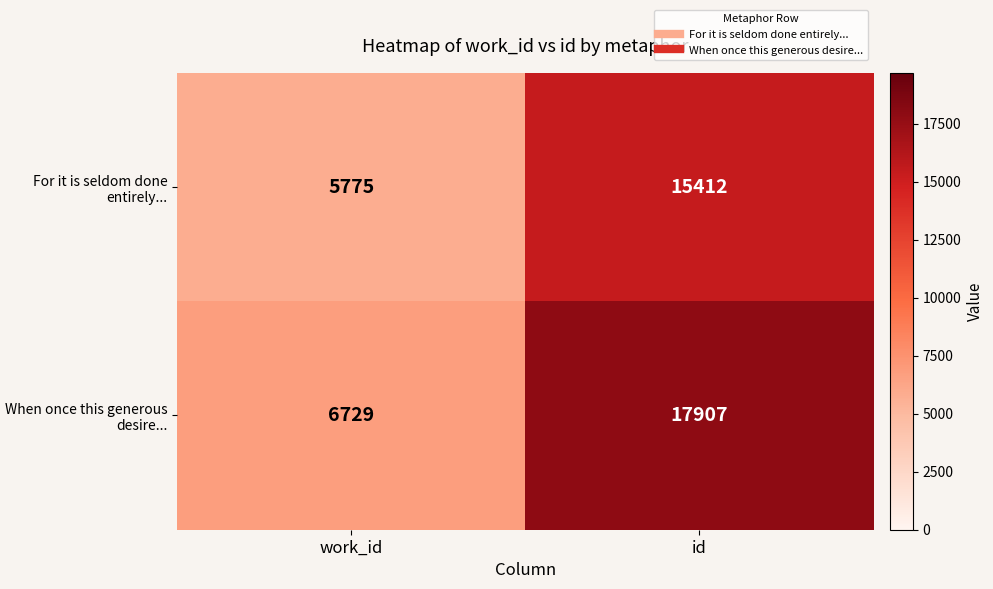

Rank the series by their average value, from highest to lowest.

When once this generous desire..., For it is seldom done entirely...